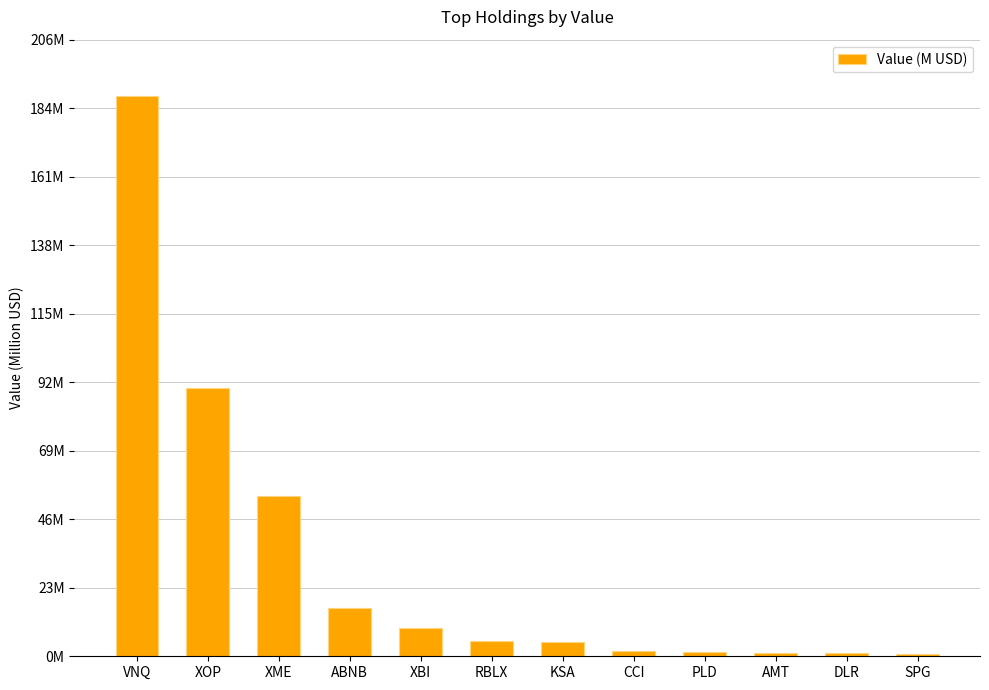

Does the chart contain any negative values?

No